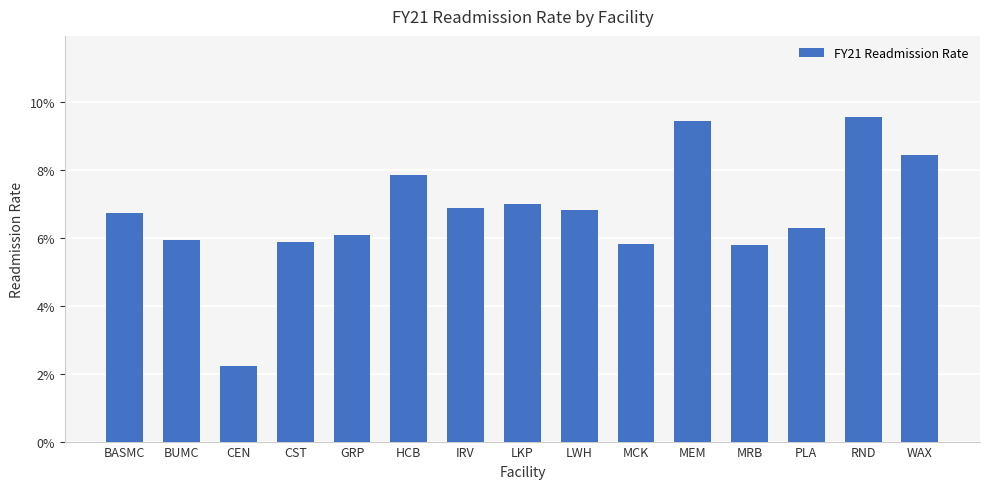

At which label is the value closest to 0?

CEN